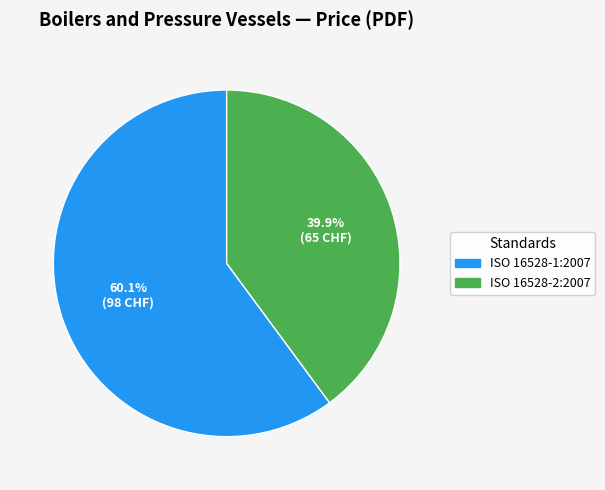

Count the number of slices in the pie.

2